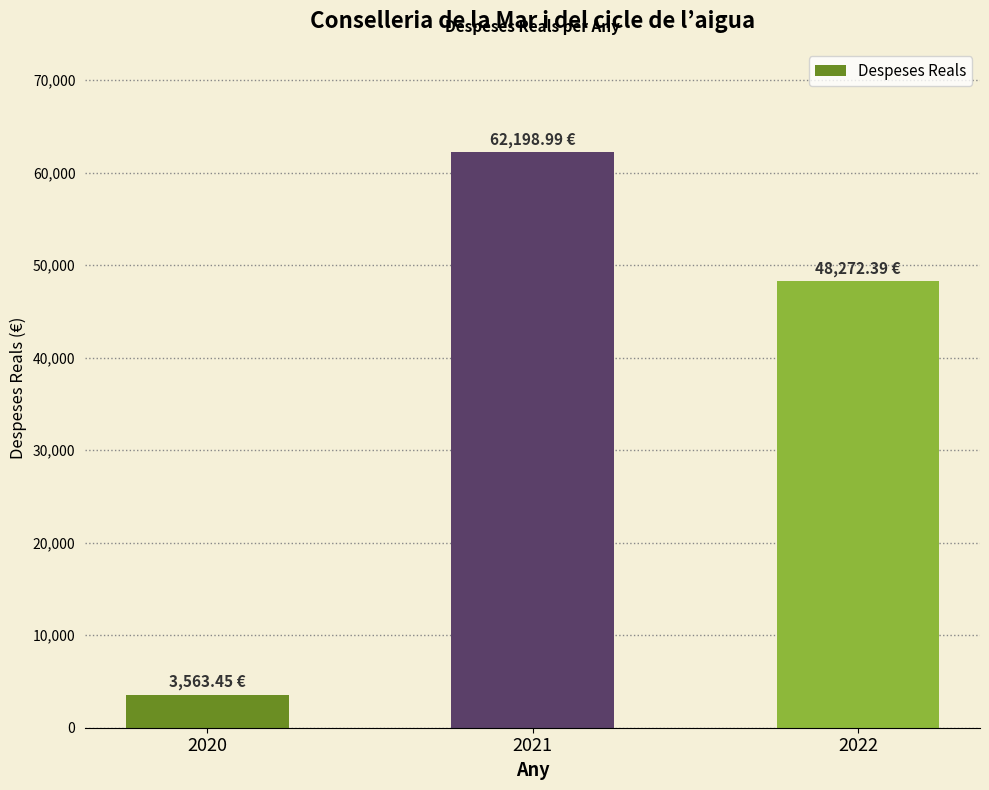

List the labels in order of value, largest first.

2021, 2022, 2020